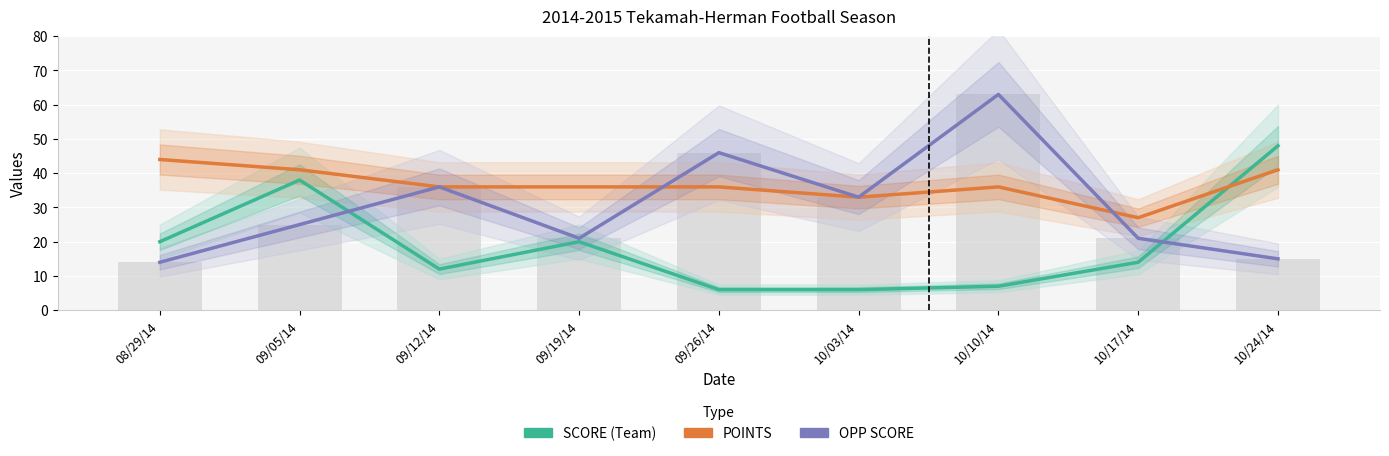

Is it true that SCORE (Team) equals 38 at 09/05/14?

True